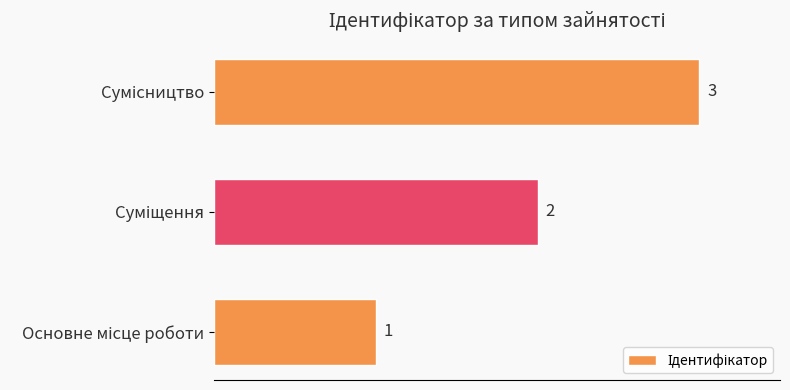

How many values are between 1 and 3?

3